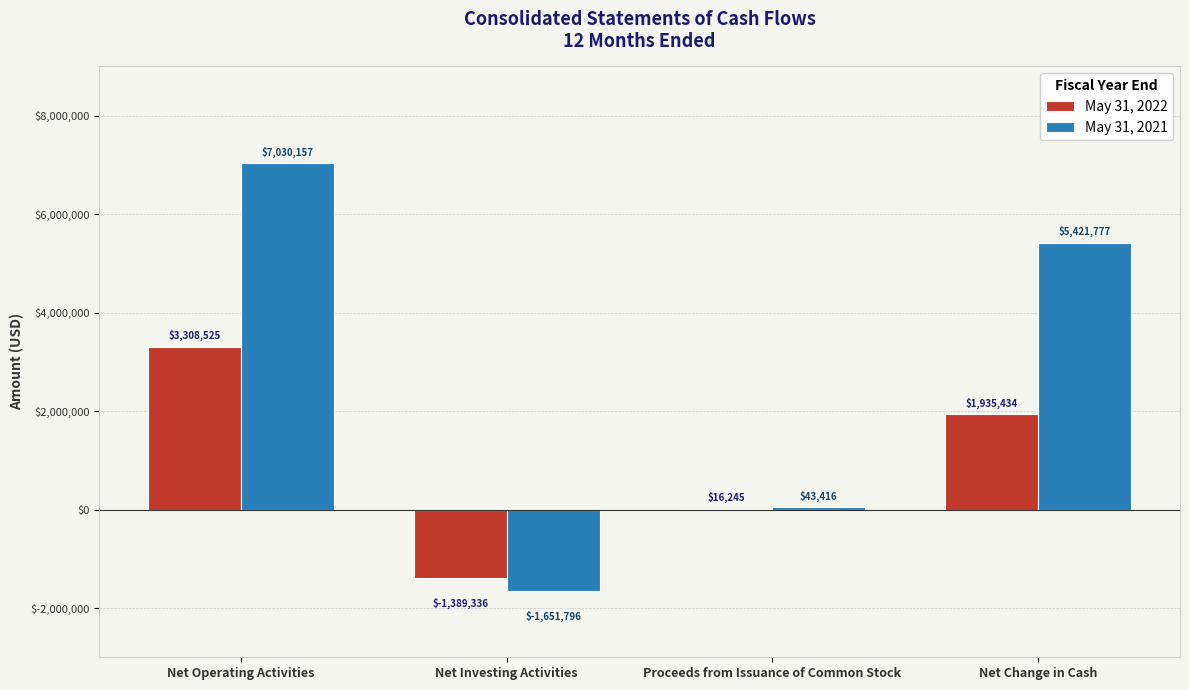

What are all the series names shown in the legend?

May 31, 2022, May 31, 2021